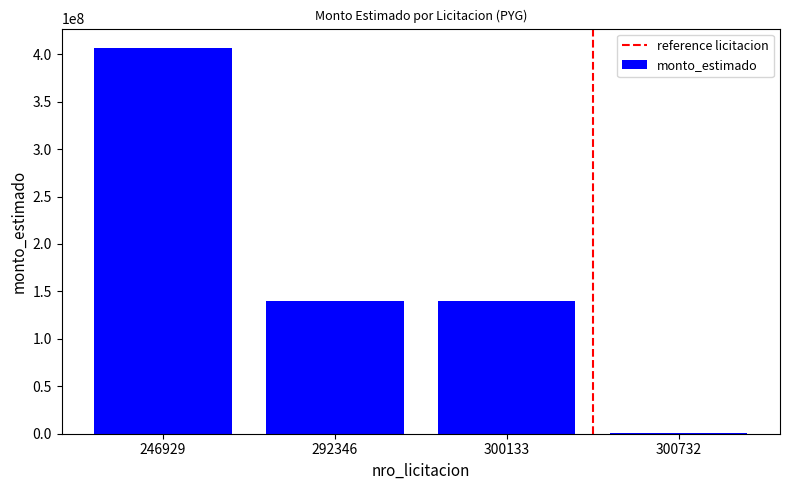

What is the greatest value displayed?

406700000